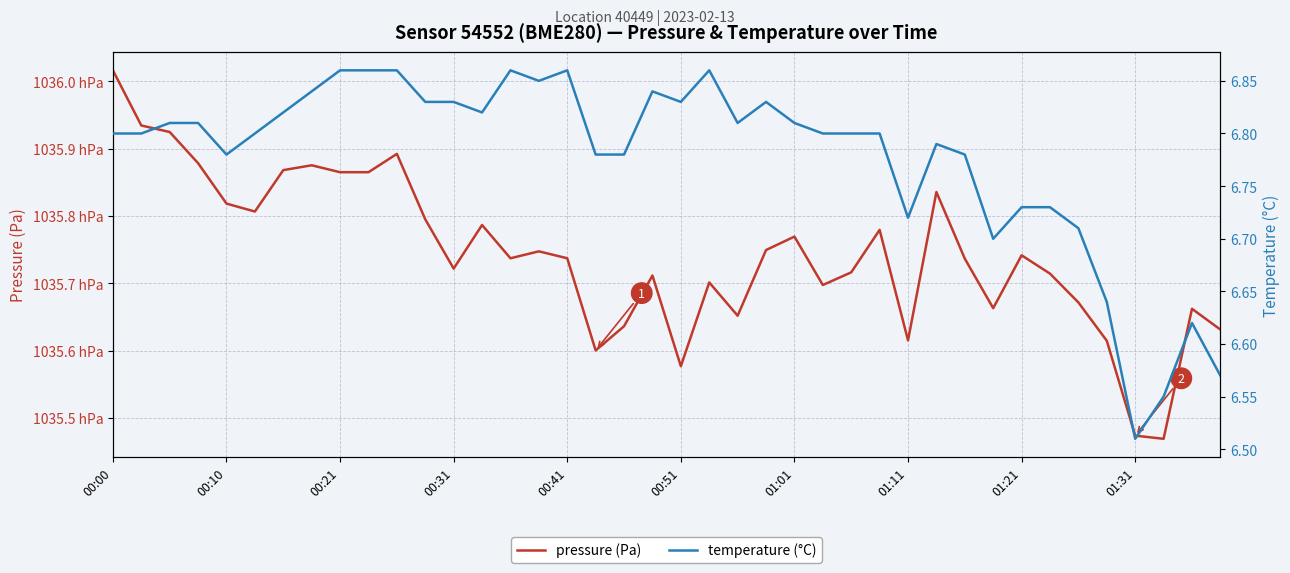

How many series are shown in this chart?

2